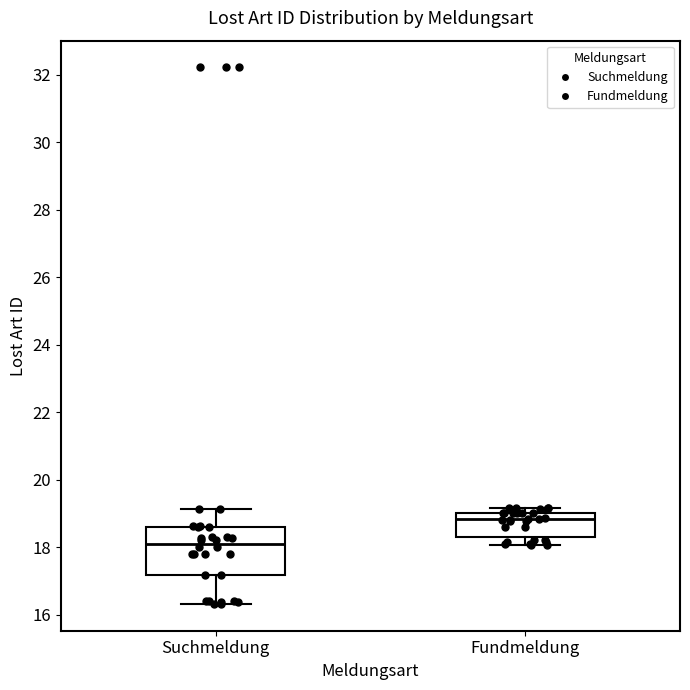

Where does the median line of the box for Suchmeldung sit on the y-axis? The values are not printed on the chart, so give them approximately, as read against the axis.

18.2